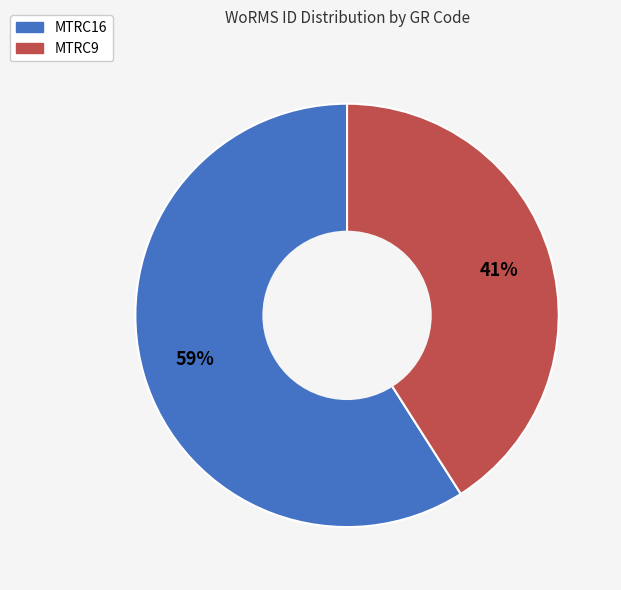

What is the largest slice in the pie chart?

MTRC16